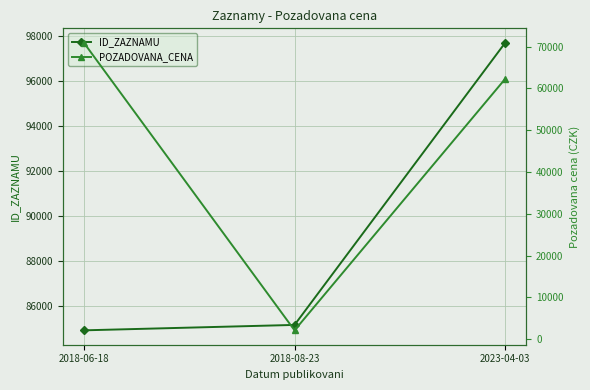

At which label does ID_ZAZNAMU reach its peak?

2023-04-03